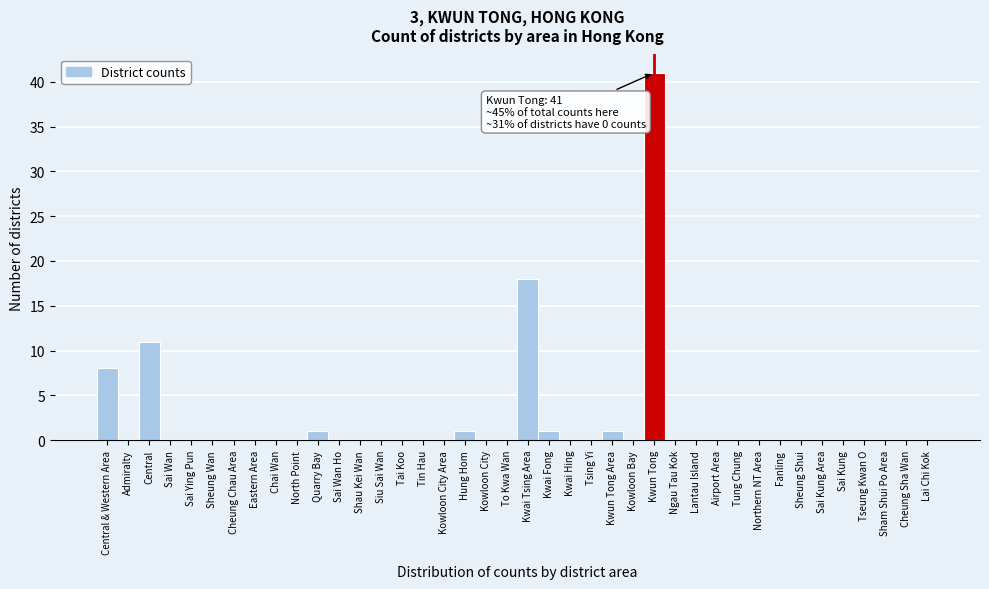

At which category does the chart reach its peak across all series?

Kwun Tong